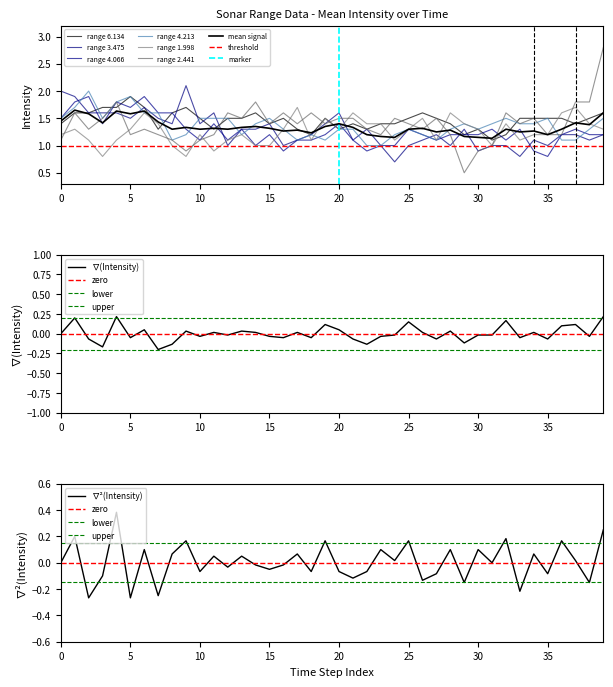

How many 6.134 values are between 1 and 2?

40